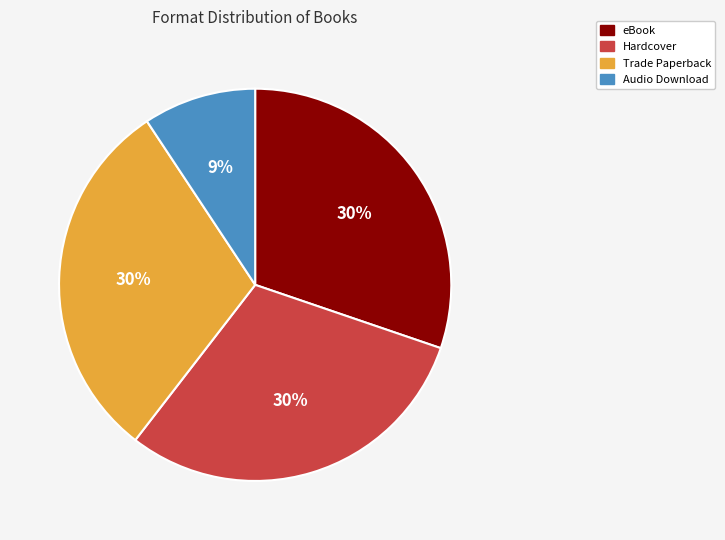

How many segments does this pie chart have?

4